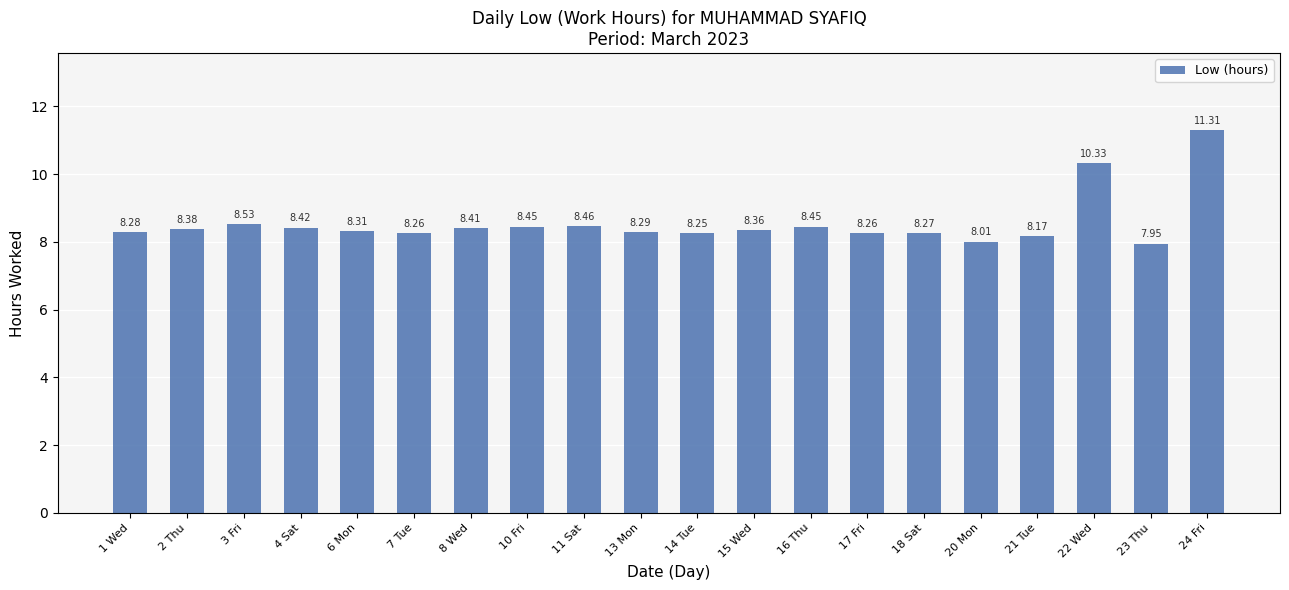

What is the difference between the maximum and second lowest values?

3.3